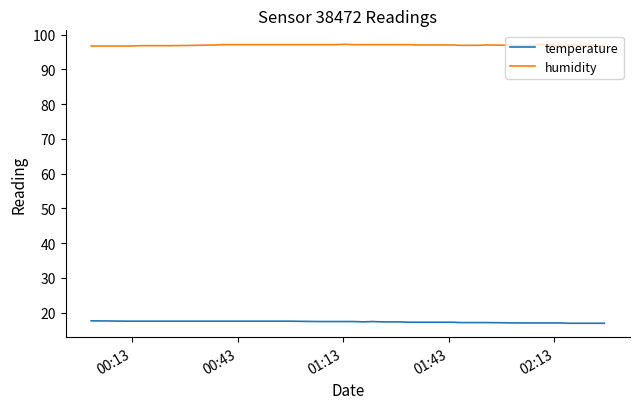

What is the minimum value for humidity?

96.7